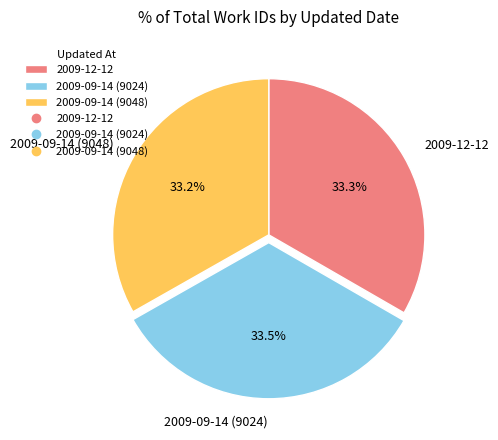

Do 2009-09-14 (9048) and 2009-12-12 together represent more than half of the pie?

Yes